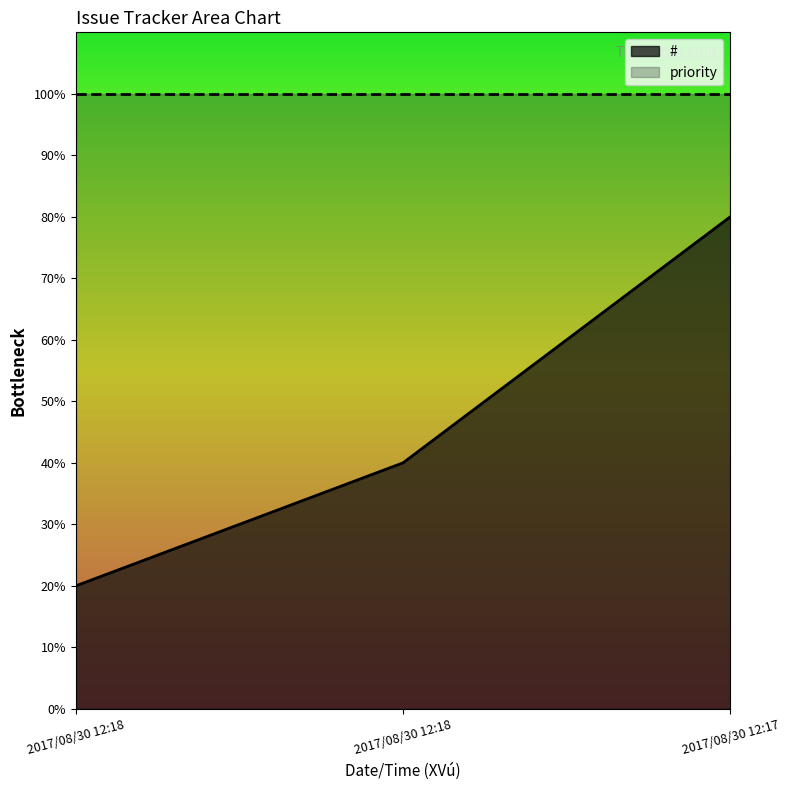

What is the value of the 1st point from the left?

20